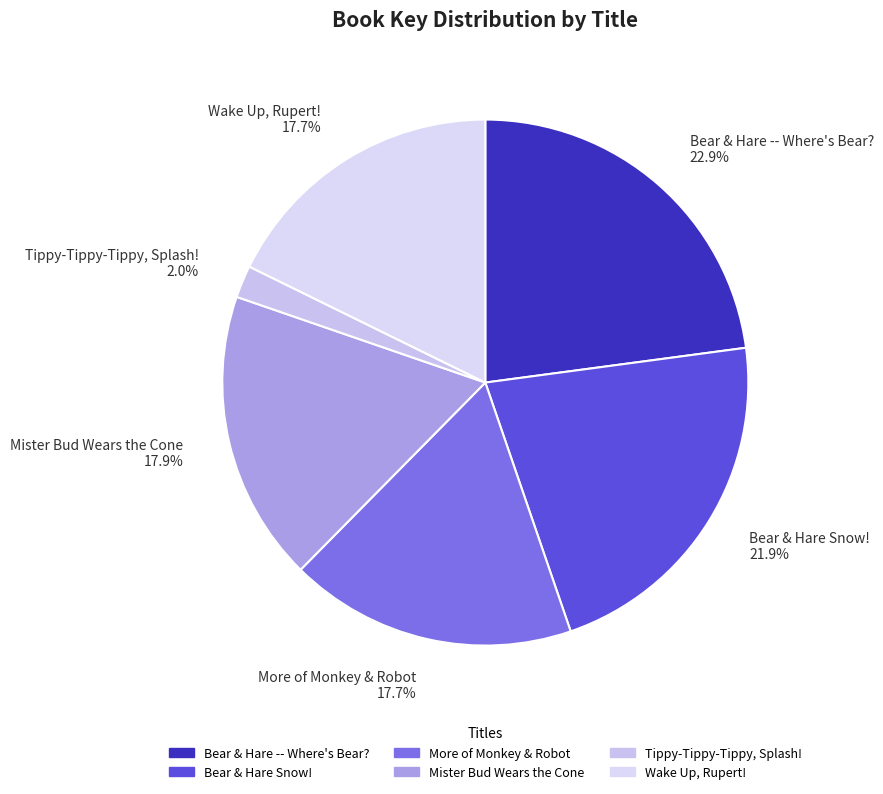

Approximately how many times larger is the value at Wake Up, Rupert! compared to More of Monkey & Robot?

1.0